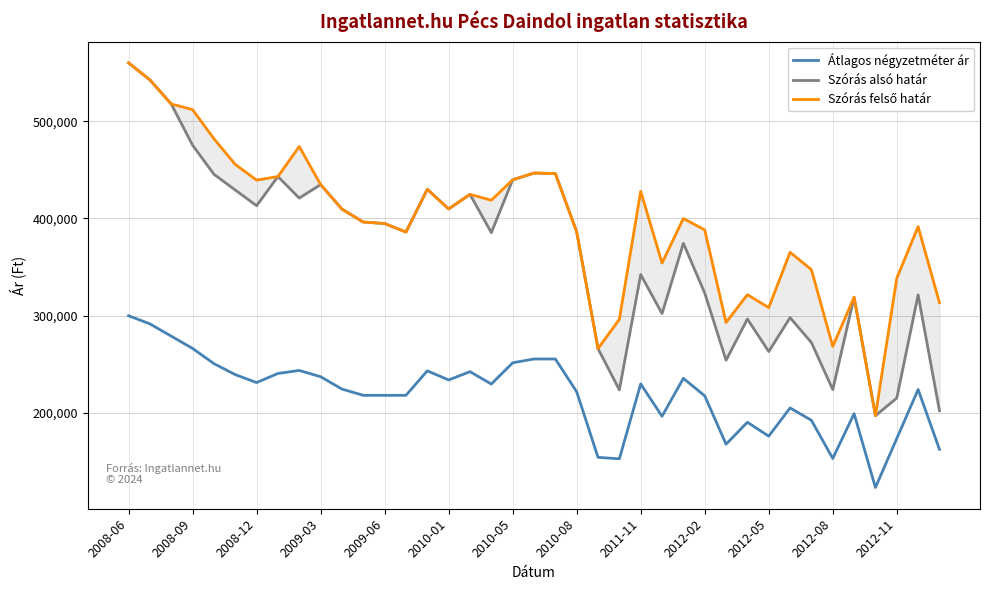

What is the difference between the second highest and minimum values in the Szórás felső határ series?

345129